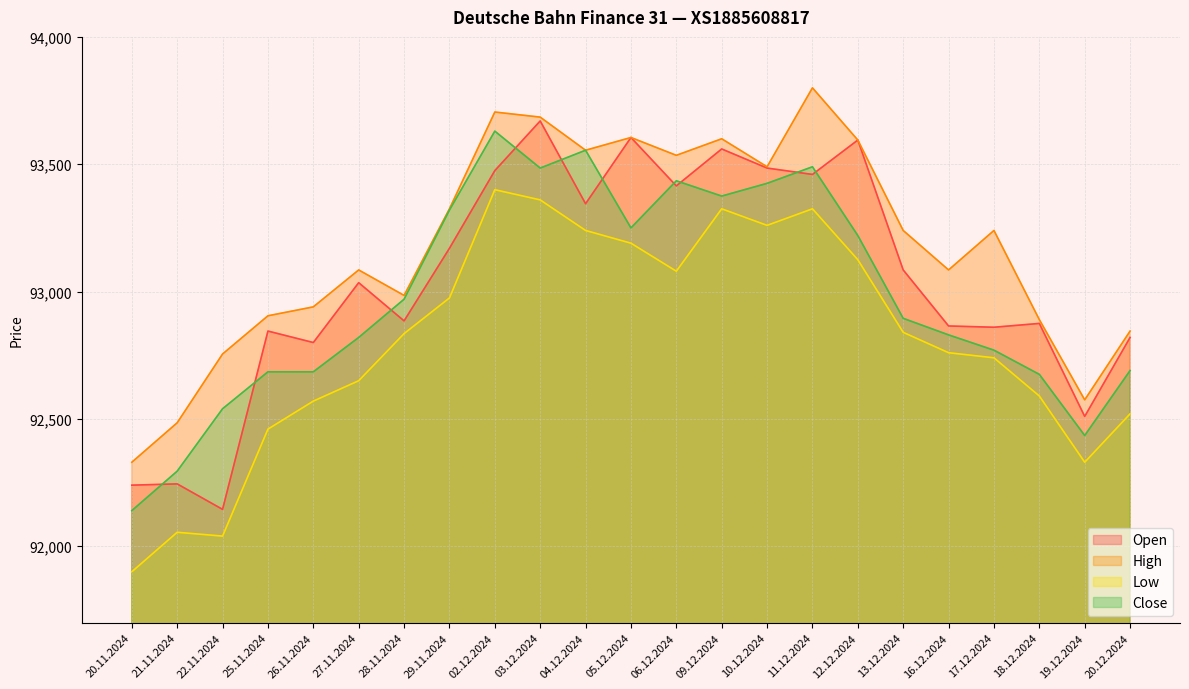

How many lines are shown in the chart?

4